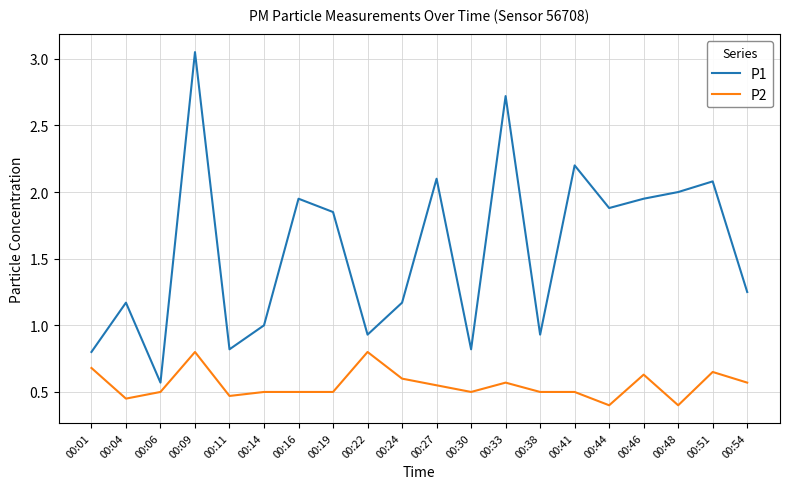

What is the lowest value of the P2 series?

0.4